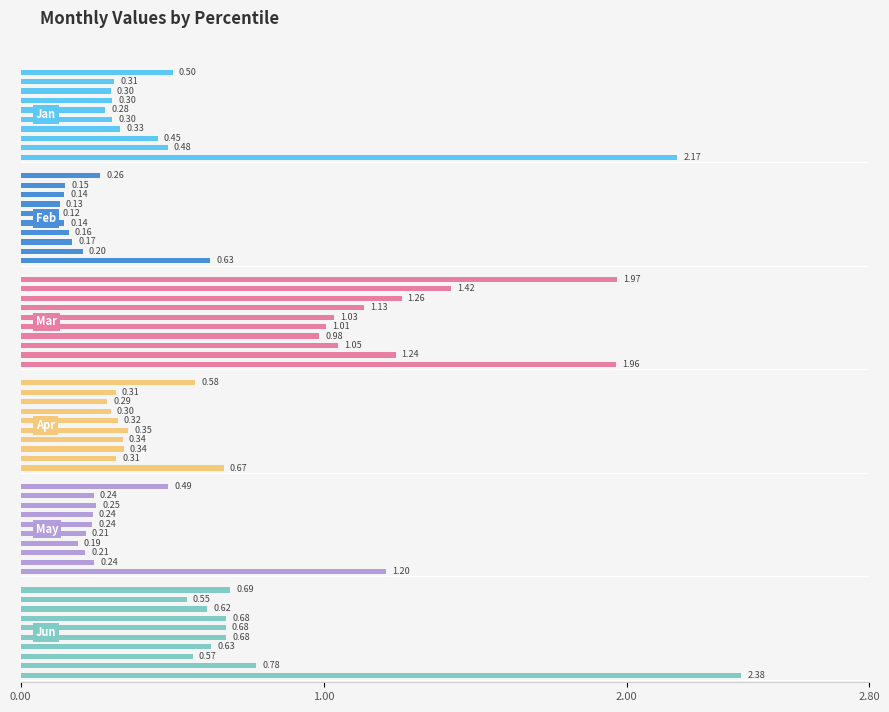

The value of May at 8 is 0.1. True or false?

False